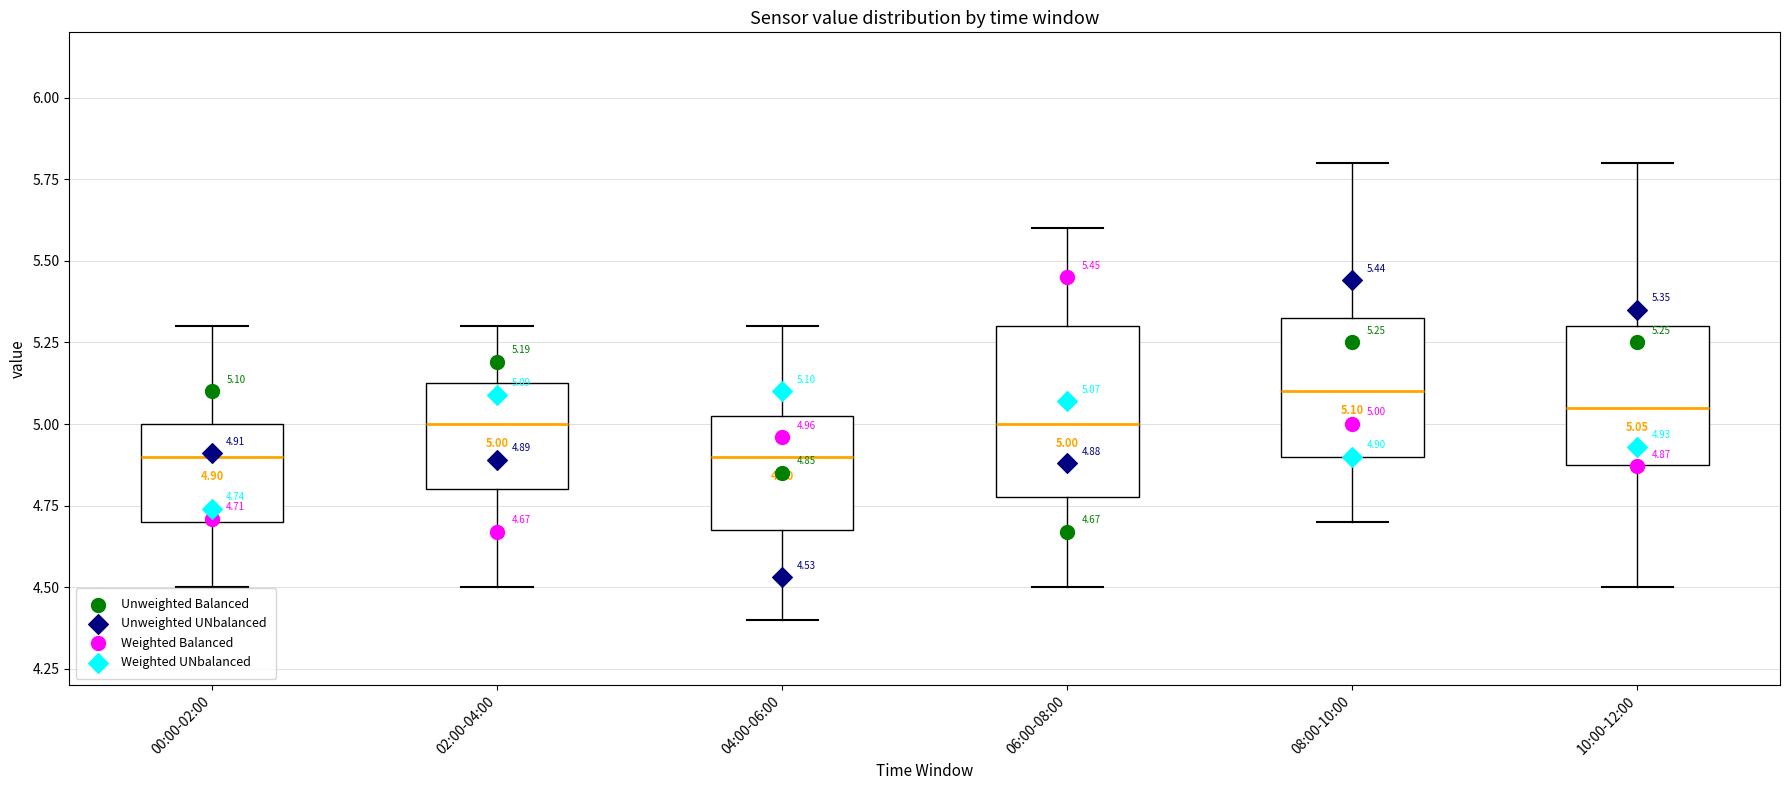

Comparing the boxes themselves (not the whiskers), which one is the tallest?

06:00-08:00